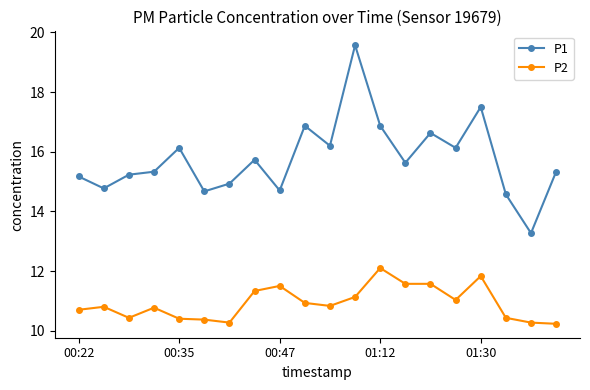

What is the sum of all P2 values?

218.5